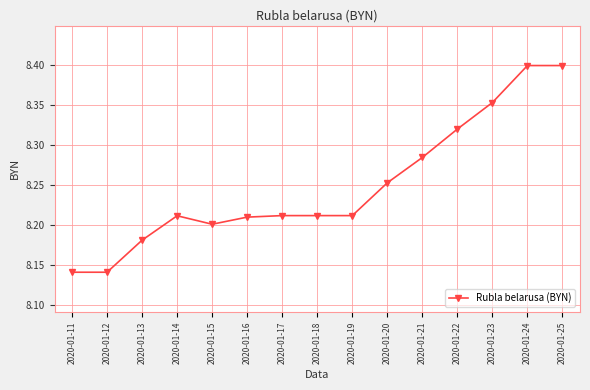

Between 2020-01-18 and 2020-01-20, which is larger?

2020-01-20